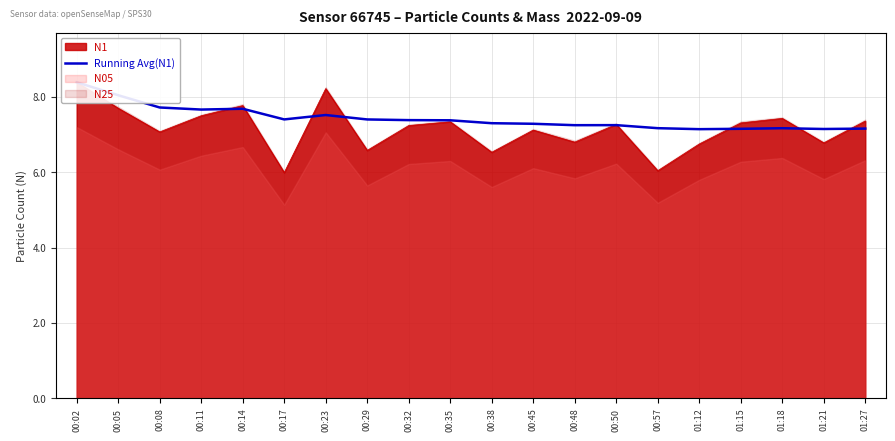

Count the number of categories in the chart.

20